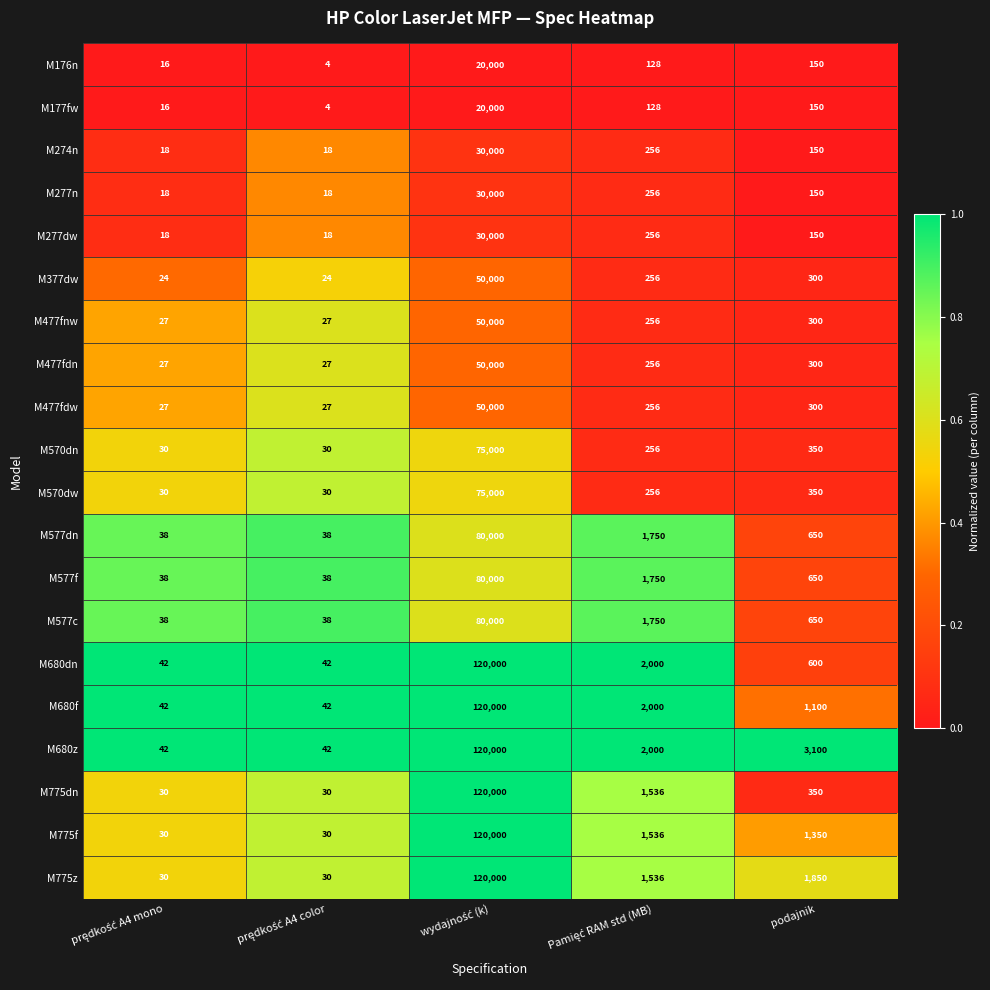

Which series has the largest total across all categories?

M680z